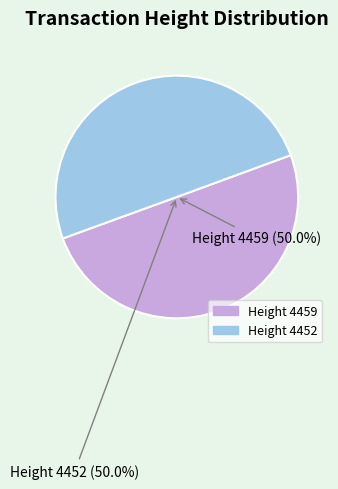

Count the number of slices in the pie.

2